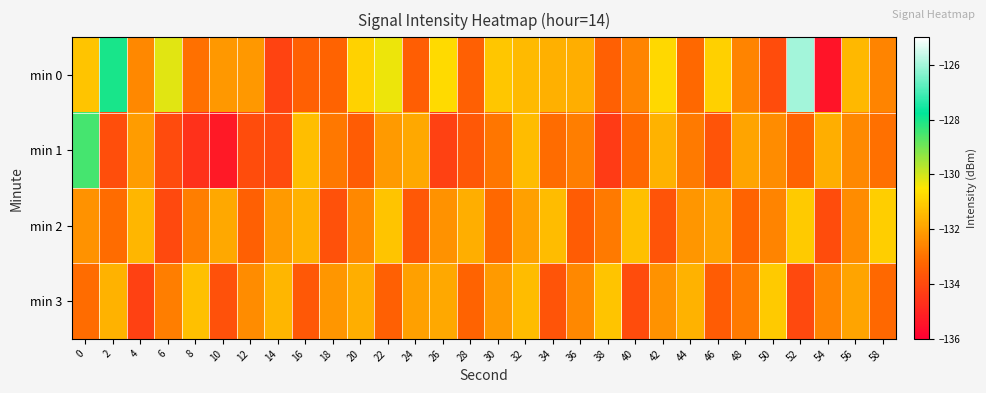

Reading left to right, extract all data points from this chart.

min 0: 0=-131.2	2=-128.0	4=-132.5	6=-130.2	8=-133.0	10=-132.2	12=-132.1	14=-134.2	16=-133.4	18=-133.3	20=-130.9	22=-130.3	24=-133.4	26=-130.7	28=-133.4	30=-131.1	32=-131.4	34=-131.7	36=-131.7	38=-133.4	40=-132.6	42=-130.8	44=-133.2	46=-130.9	48=-132.6	50=-133.9	52=-126.0	54=-135.4	56=-131.5	58=-132.6
min 1: 0=-128.5	2=-133.9	4=-132.1	6=-134.0	8=-134.6	10=-135.3	12=-133.9	14=-134.0	16=-131.3	18=-132.8	20=-133.5	22=-132.1	24=-131.8	26=-134.2	28=-133.6	30=-132.9	32=-131.4	34=-133.1	36=-132.7	38=-134.4	40=-133.2	42=-131.6	44=-132.8	46=-133.7	48=-131.9	50=-132.4	52=-133.3	54=-131.7	56=-132.5	58=-133.0
min 2: 0=-132.3	2=-133.1	4=-131.5	6=-134.0	8=-132.7	10=-131.8	12=-133.4	14=-132.1	16=-131.6	18=-133.8	20=-132.5	22=-131.2	24=-133.6	26=-132.3	28=-131.7	30=-133.2	32=-132.0	34=-131.4	36=-133.5	38=-132.8	40=-131.3	42=-133.7	44=-132.2	46=-131.9	48=-133.3	50=-132.6	52=-131.1	54=-133.9	56=-132.4	58=-131.0
min 3: 0=-133.1	2=-131.6	4=-134.2	6=-132.7	8=-131.3	10=-133.8	12=-132.4	14=-131.5	16=-133.6	18=-132.2	20=-131.7	22=-133.4	24=-132.0	26=-131.8	28=-133.3	30=-132.1	32=-131.4	34=-133.7	36=-132.5	38=-131.2	40=-133.9	42=-132.3	44=-131.6	46=-133.5	48=-132.8	50=-131.1	52=-134.0	54=-132.6	56=-131.9	58=-133.2